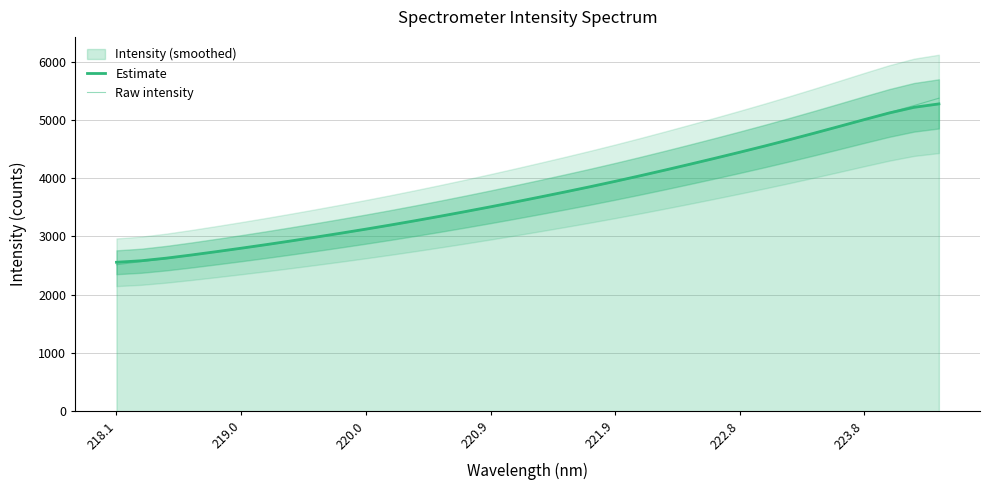

Which series ends up on top after the final intersection of Raw intensity and Estimate?

Raw intensity